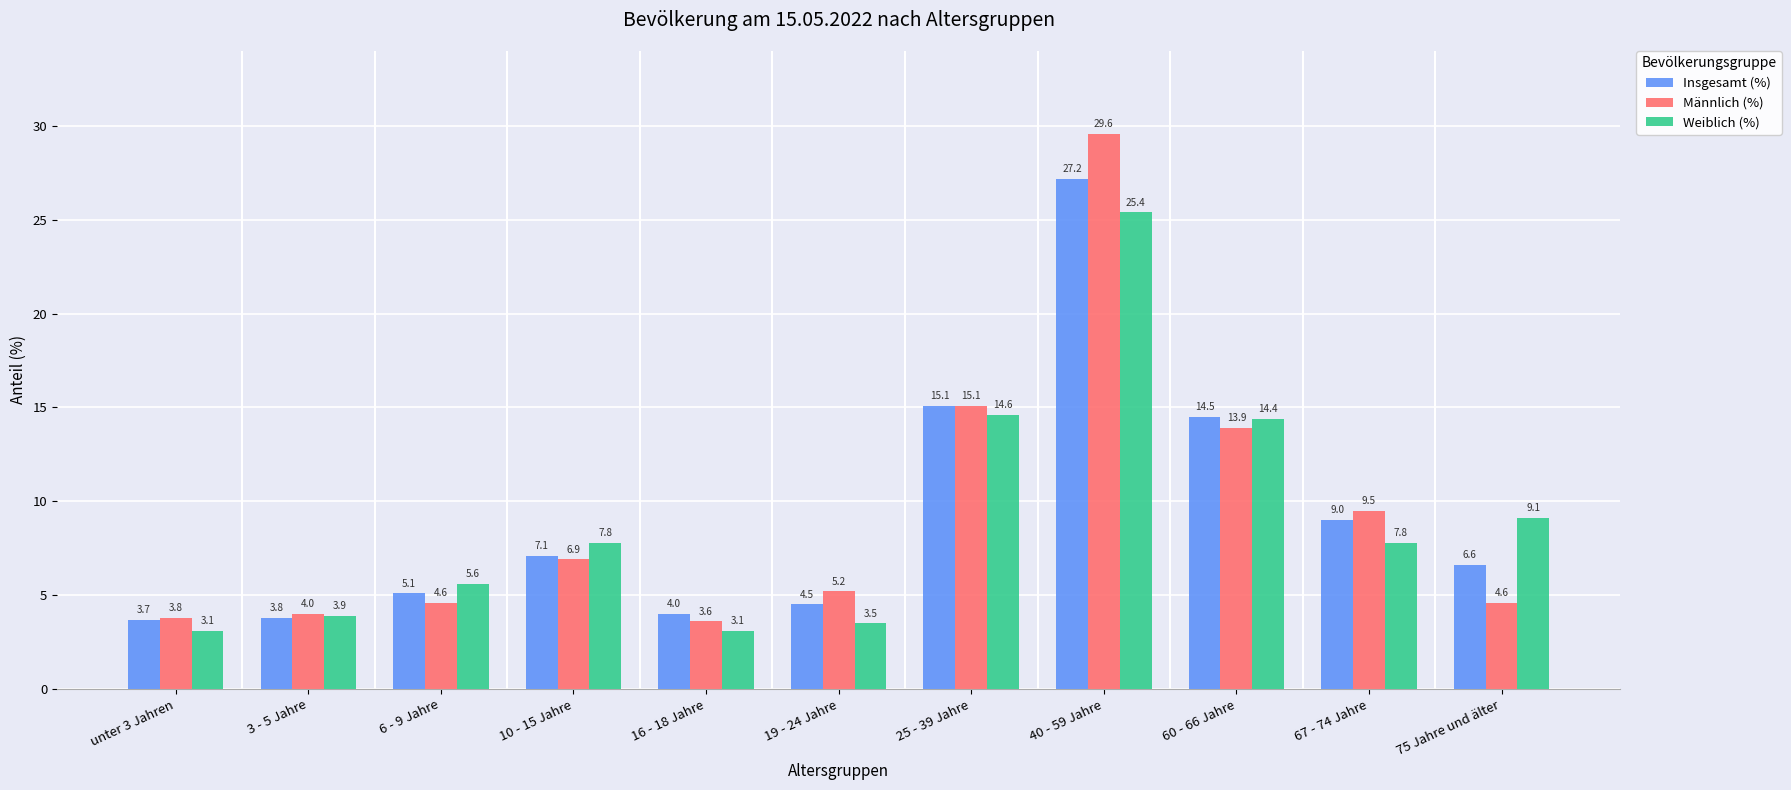

What is the approximate value of Weiblich (%) at 40 - 59 Jahre?

25.4